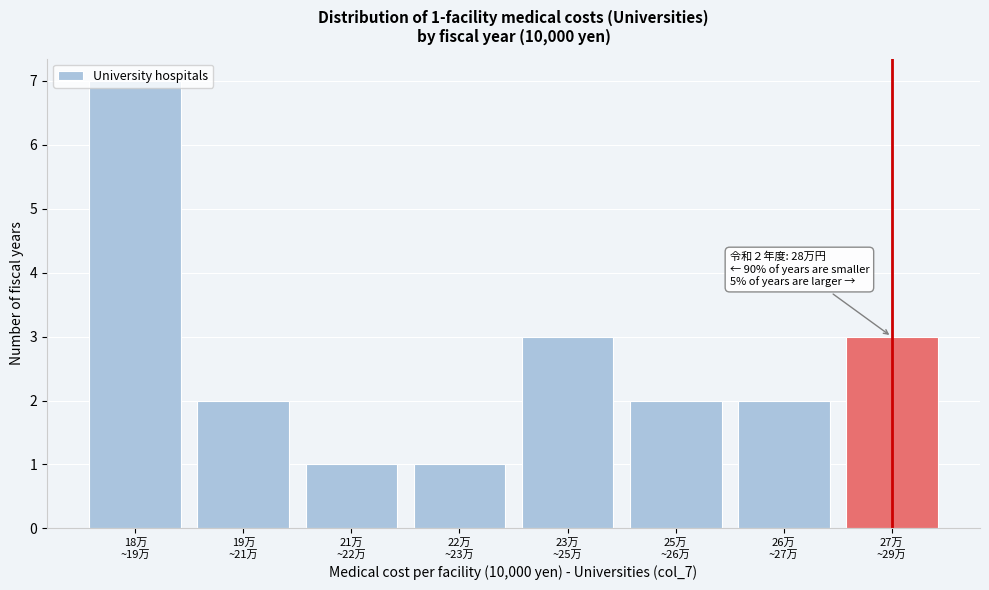

What is the greatest value displayed?

7